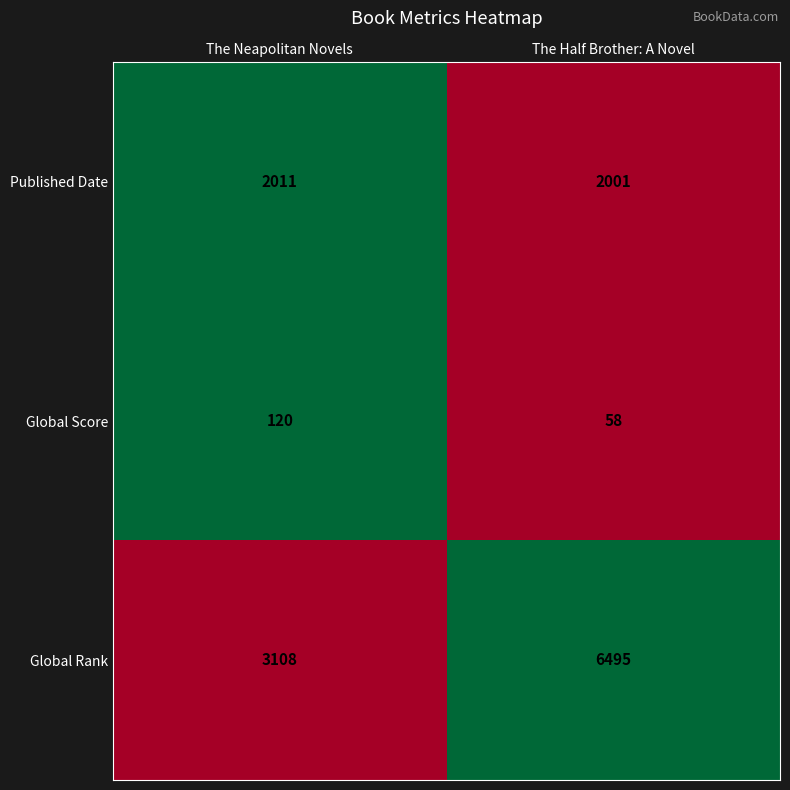

Which series has the largest total across all categories?

Global Rank